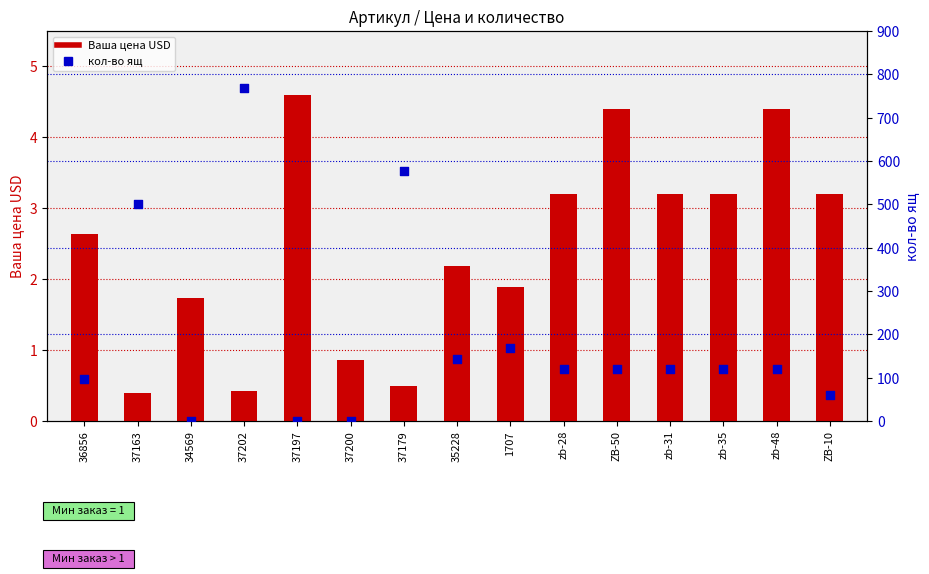

Which series has the widest spread of Y values?

кол-во ящ